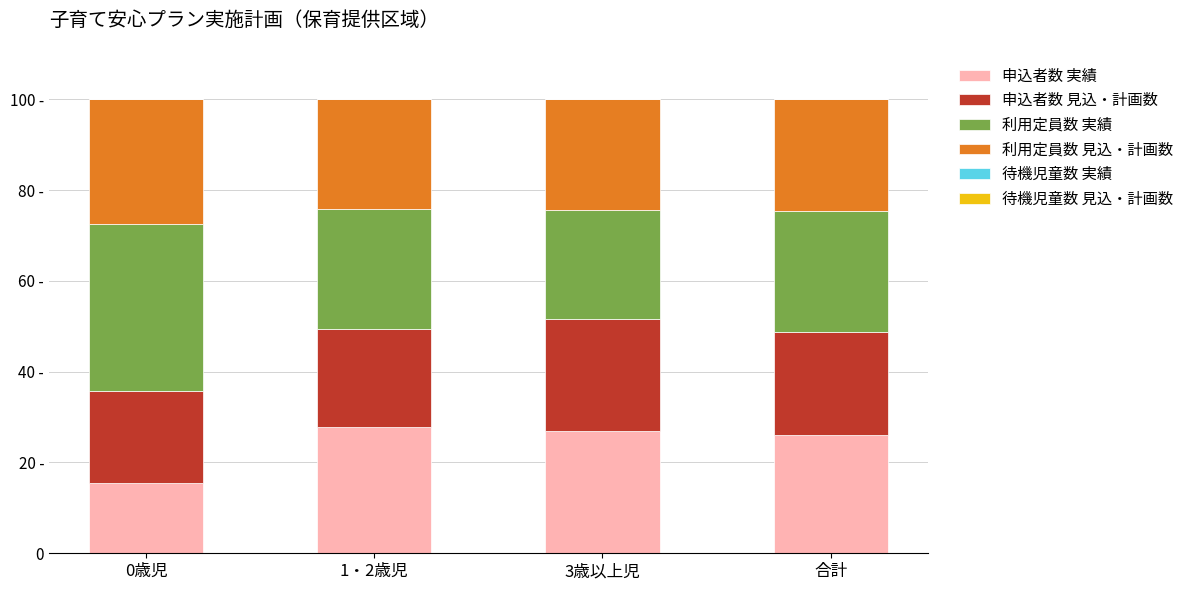

Does the chart contain stacked bars?

Yes